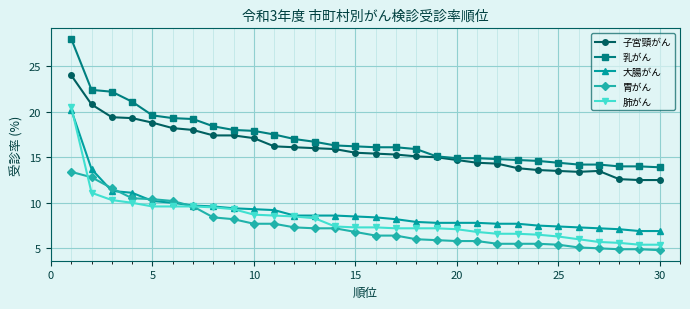

Rank the series by their maximum value, from lowest to highest.

胃がん, 大腸がん, 肺がん, 子宮頸がん, 乳がん